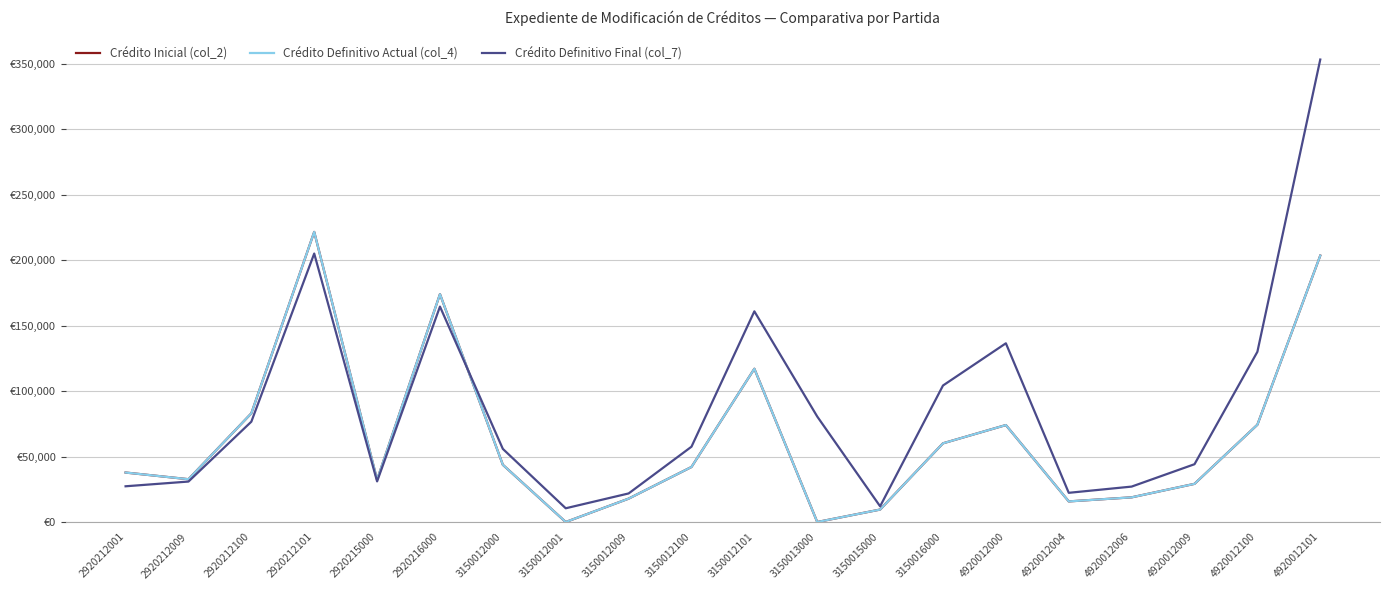

List the series in order of their peak value, lowest first.

Crédito Inicial (col_2), Crédito Definitivo Actual (col_4), Crédito Definitivo Final (col_7)